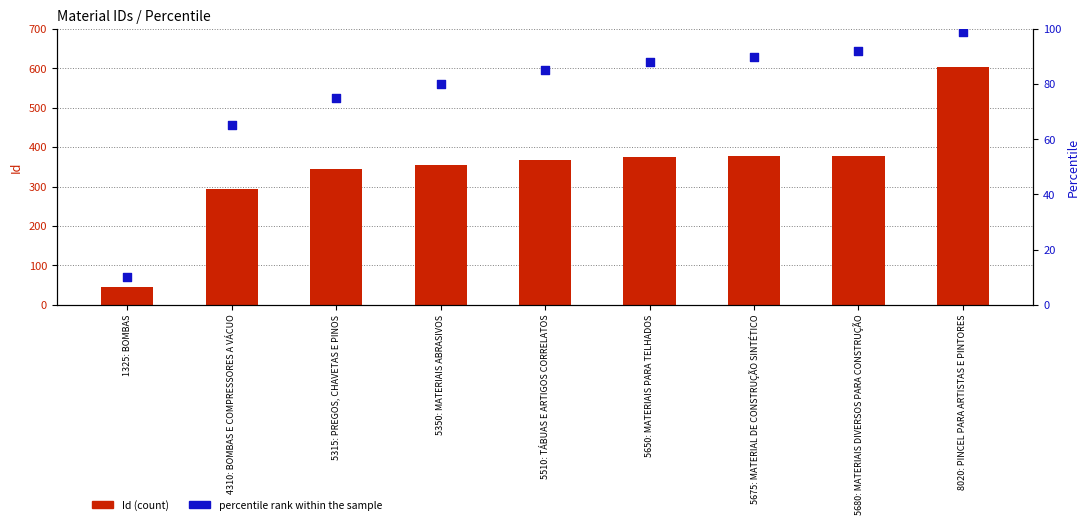

What is the total value across all series at 8020: PINCEL PARA ARTISTAS E PINTORES?

702